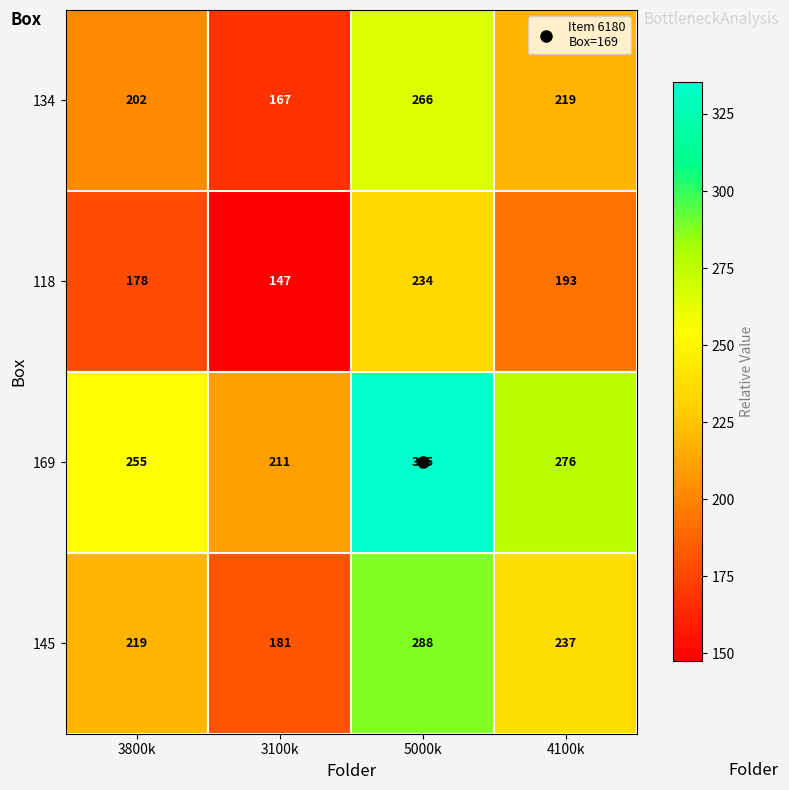

At which category does the chart reach its minimum across all series?

3100k